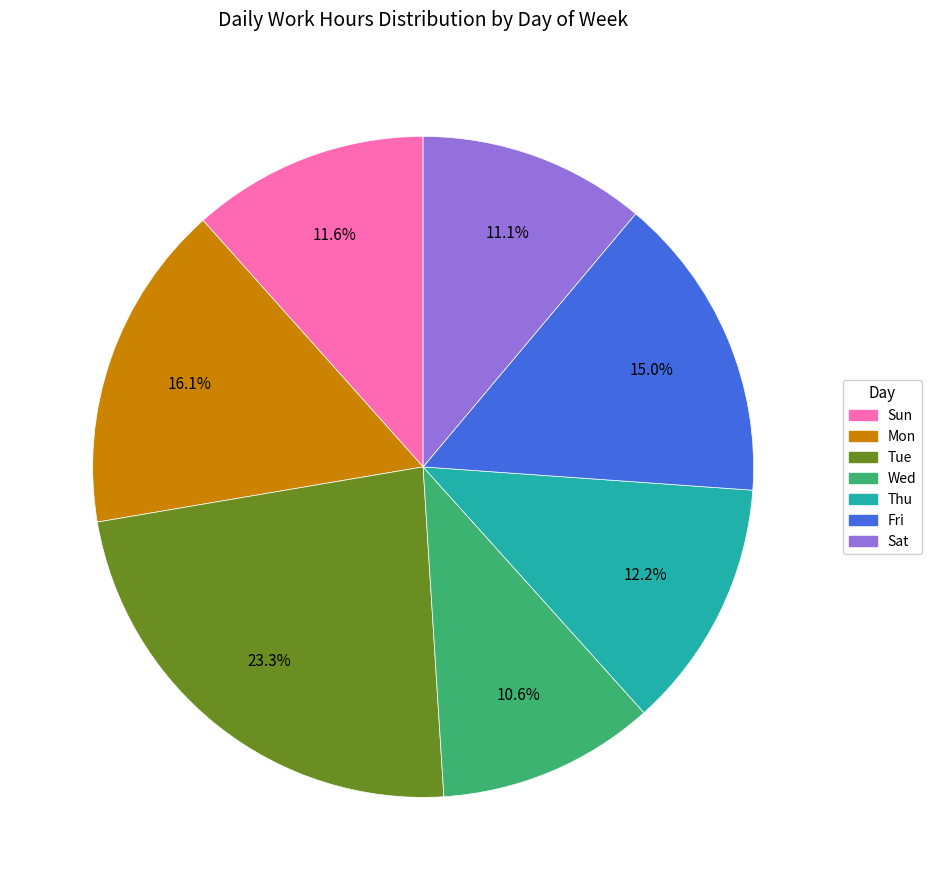

Is there a majority slice in this chart?

No